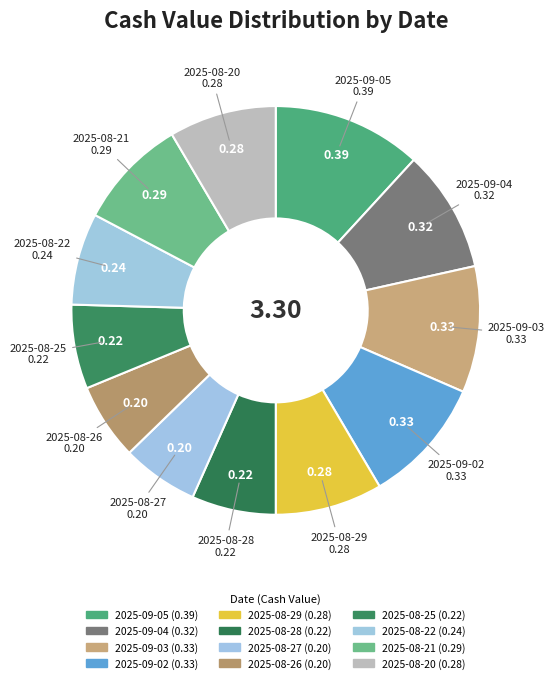

To the nearest percent, what is the difference between the largest and smallest slice percentages?

6%